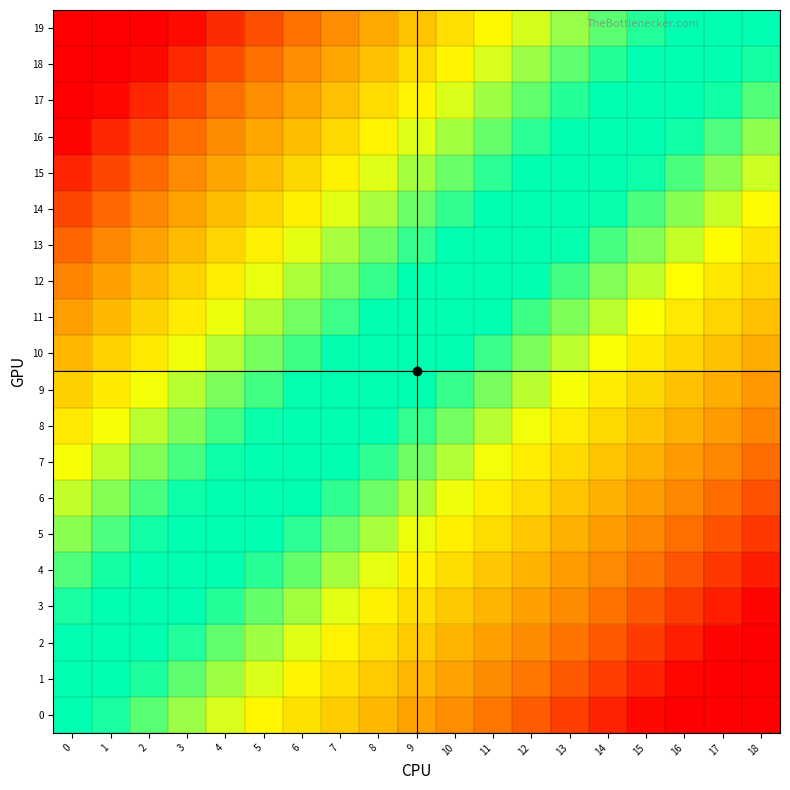

What is the greatest value displayed?

1.0